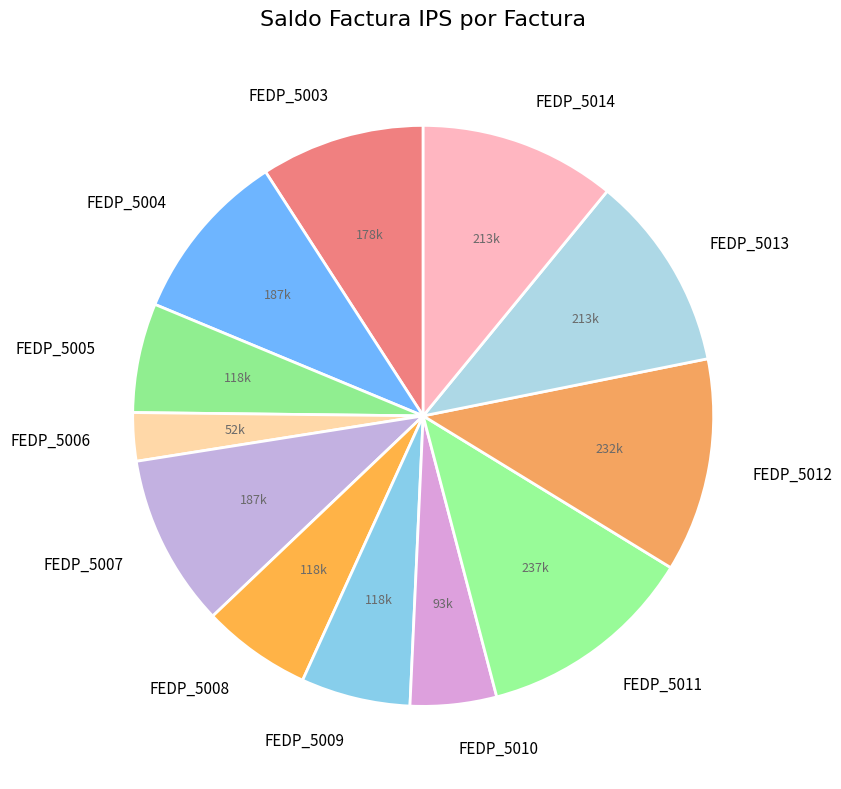

Which slice is the smallest?

FEDP_5006